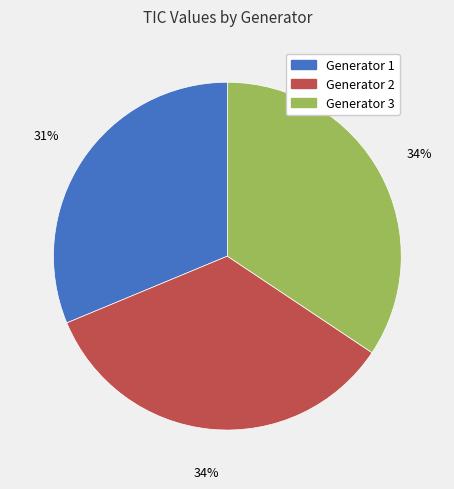

Approximately how many times larger is the value at Generator 2 compared to Generator 1?

1.1